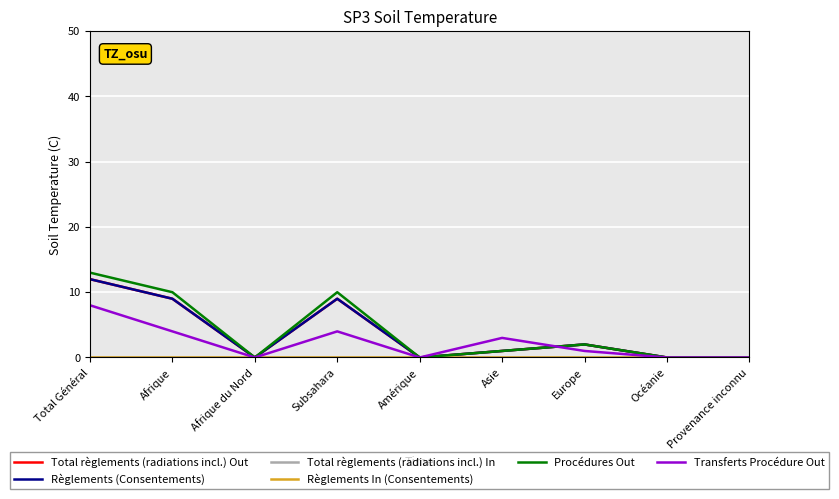

Which series has the largest range (max minus min)?

Procédures Out